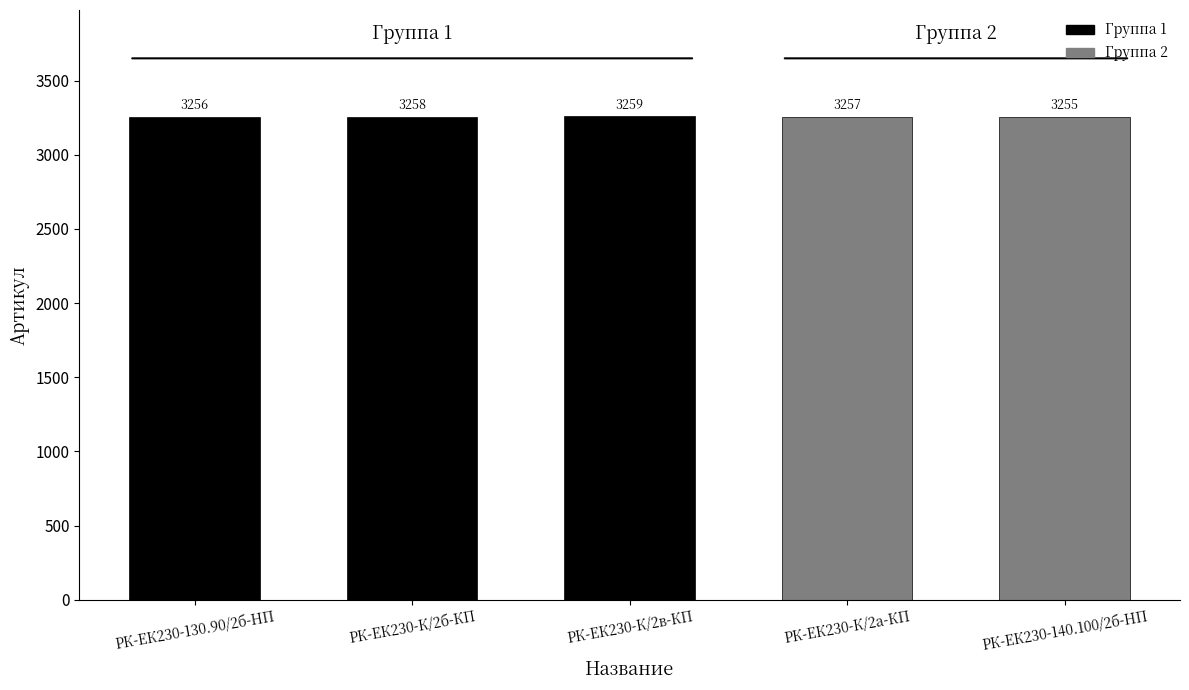

How many bars are there in total?

5